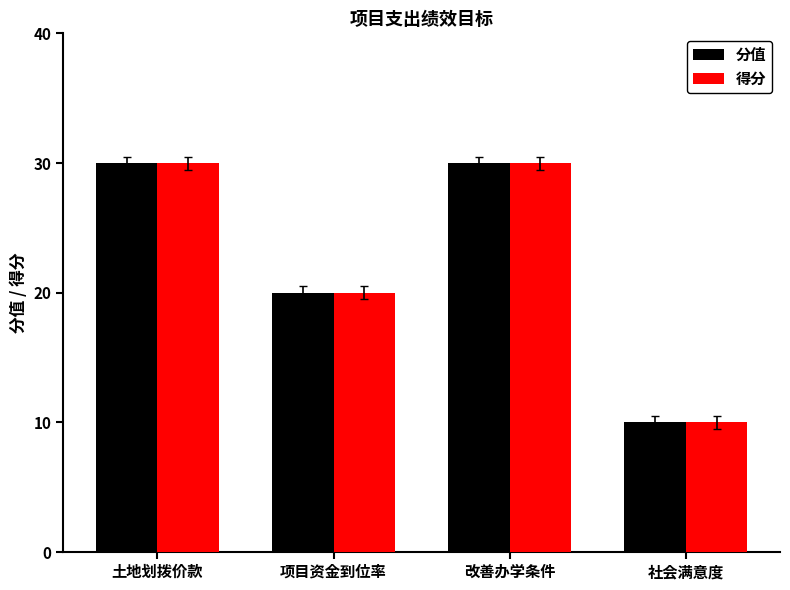

What is the difference between the second highest and second lowest values in the 得分 series?

10